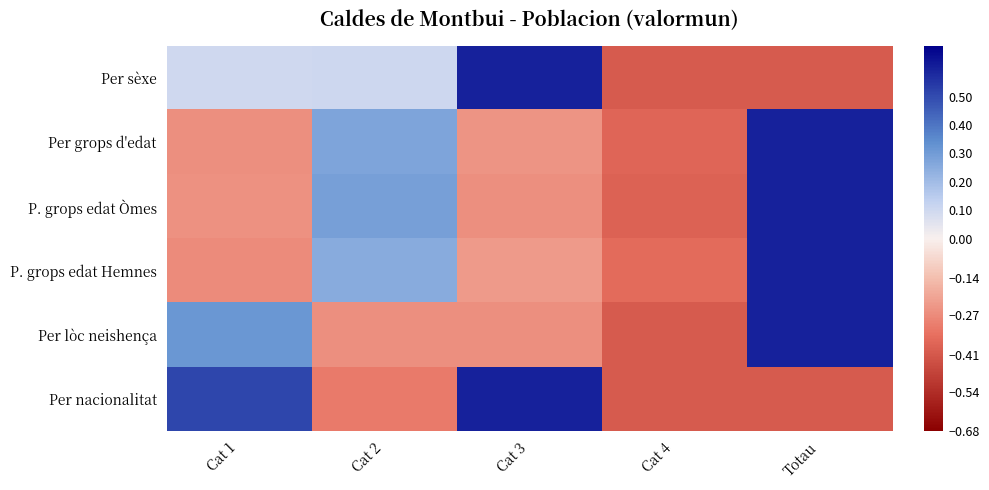

How many series are shown in this chart?

6